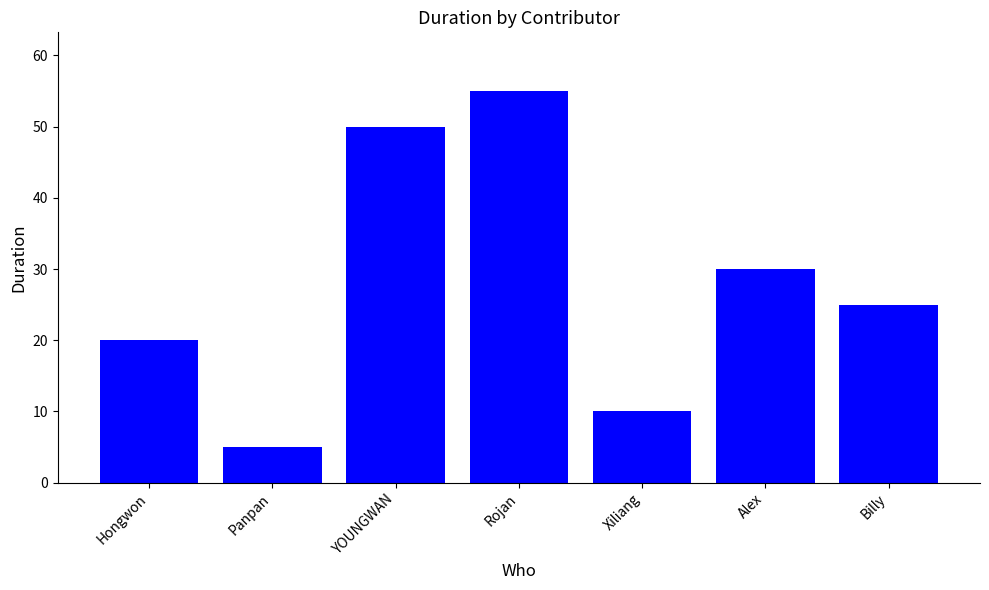

Reading left to right, list all the values displayed in this chart.

20	5	50	55	10	30	25